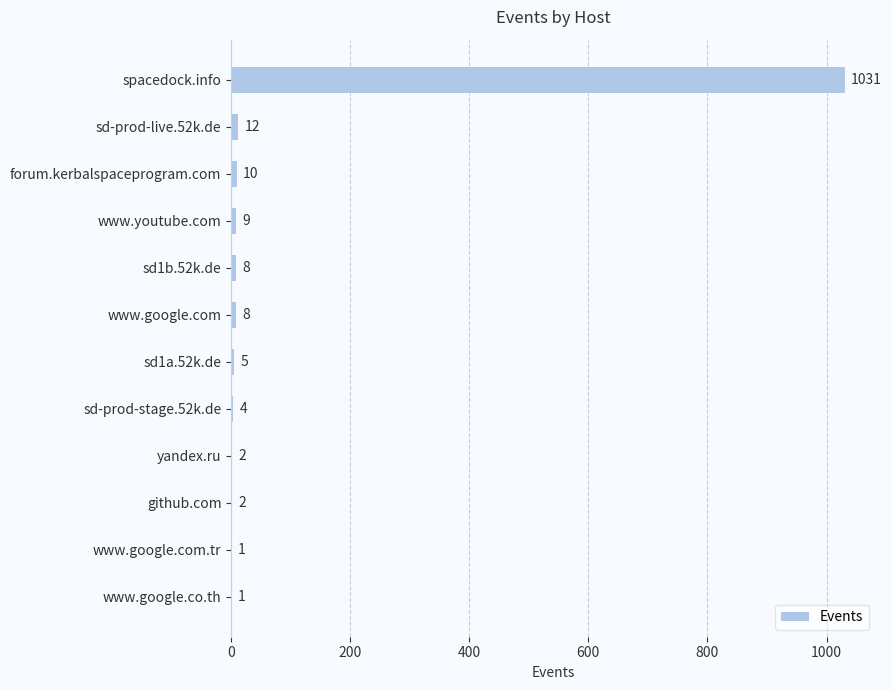

What is the sum of all values?

1093